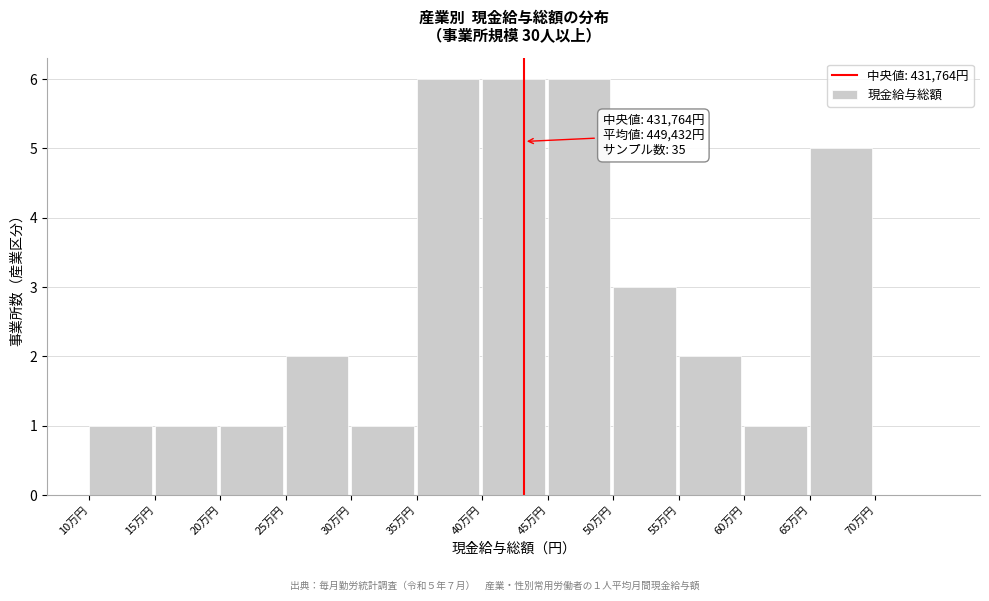

Reading left to right, extract all data points from this chart.

10万円=1	15万円=1	20万円=1	25万円=2	30万円=1	35万円=6	40万円=6	45万円=6	50万円=3	55万円=2	60万円=1	65万円=5	70万円=0